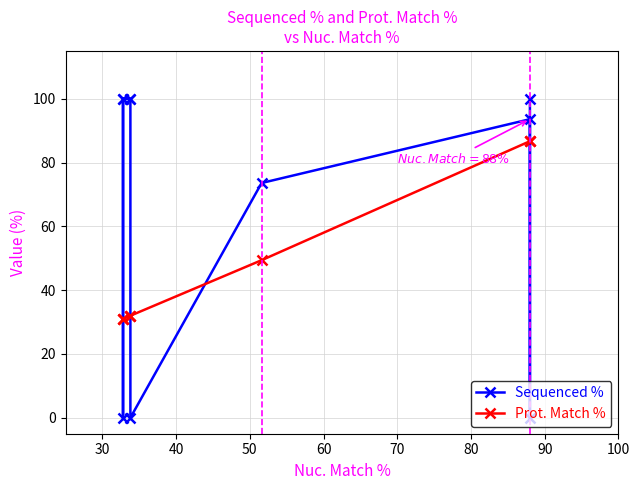

Reading right to left, transcribe all the data shown in this chart.

Sequenced %: 100.0	0.0	93.6	73.6	0.0	100.0	100.0	100.0	0.0	100.0
Prot. Match %: 86.7	86.7	86.7	49.4	32.0	32.0	32.0	31.1	31.1	31.1